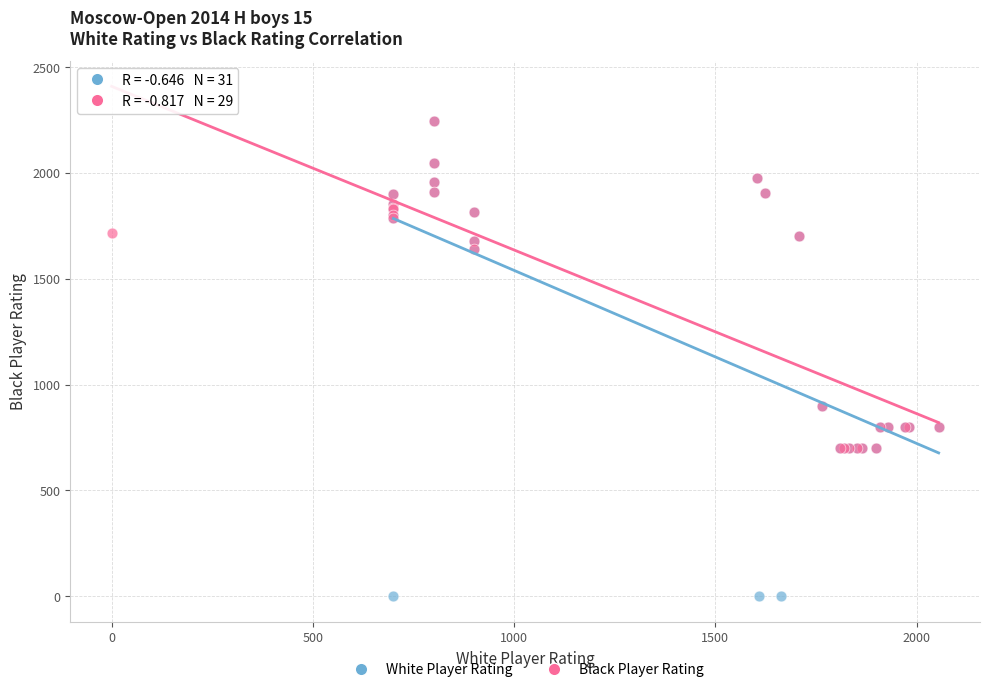

Which series has the widest spread of Y values?

White Player Rating